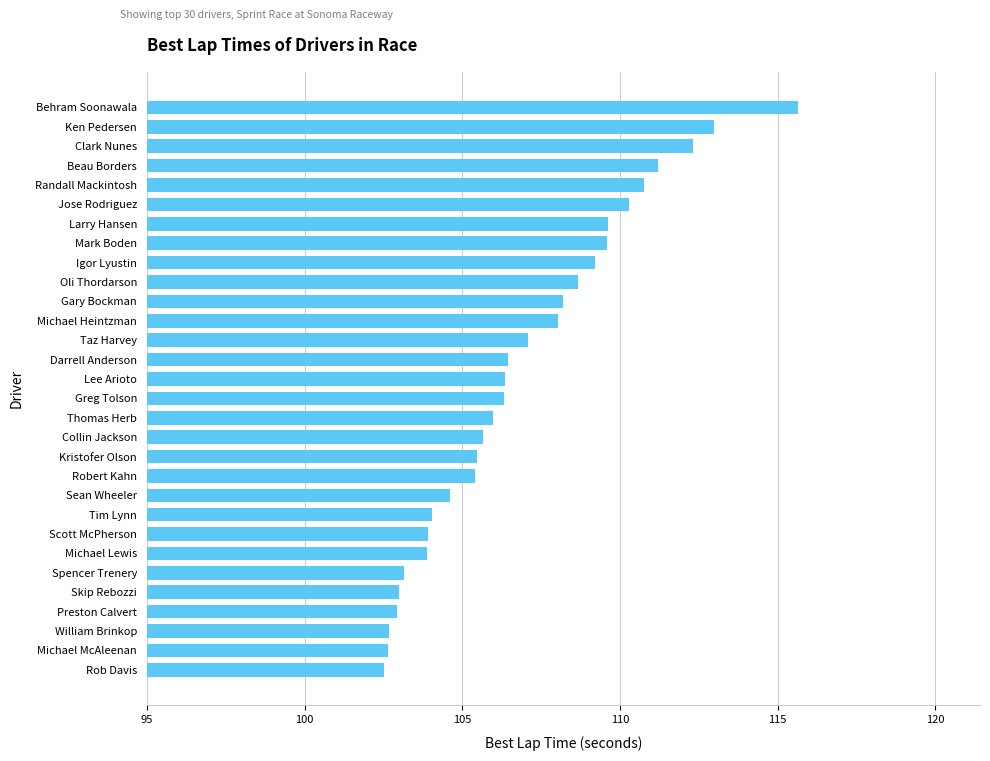

How many categories are shown in the chart?

30